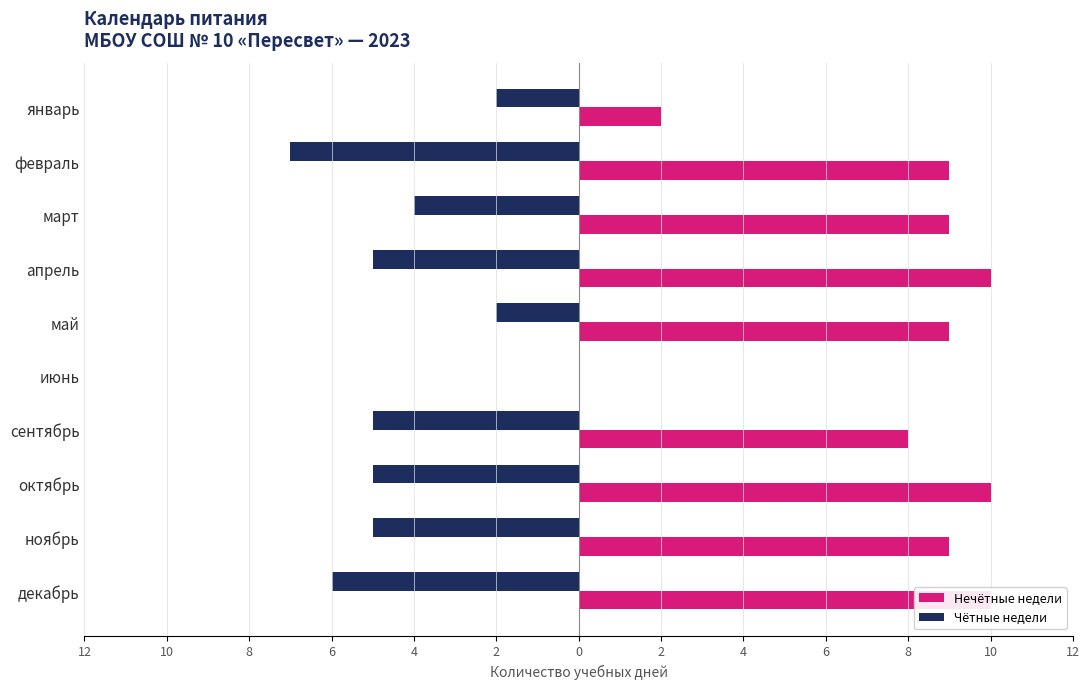

Rank the series by their maximum value, from highest to lowest.

Нечётные недели, Чётные недели